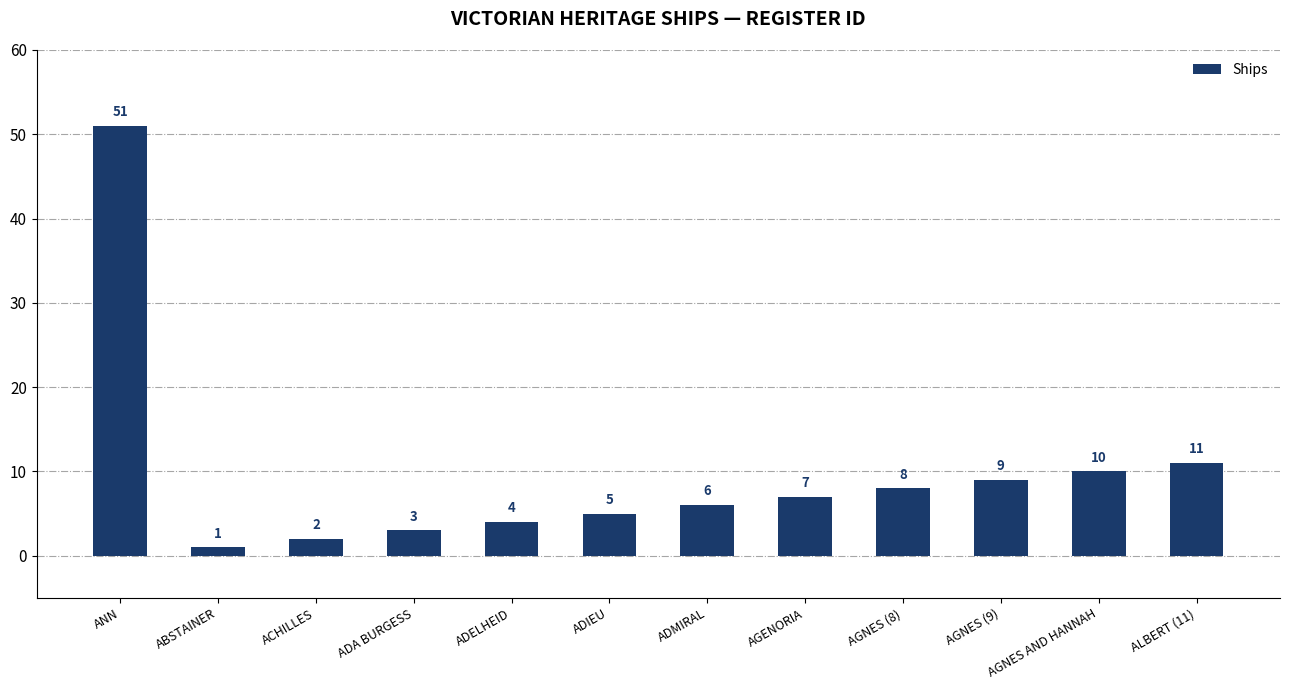

What is the change in value from ADA BURGESS to ALBERT (11)?

+8